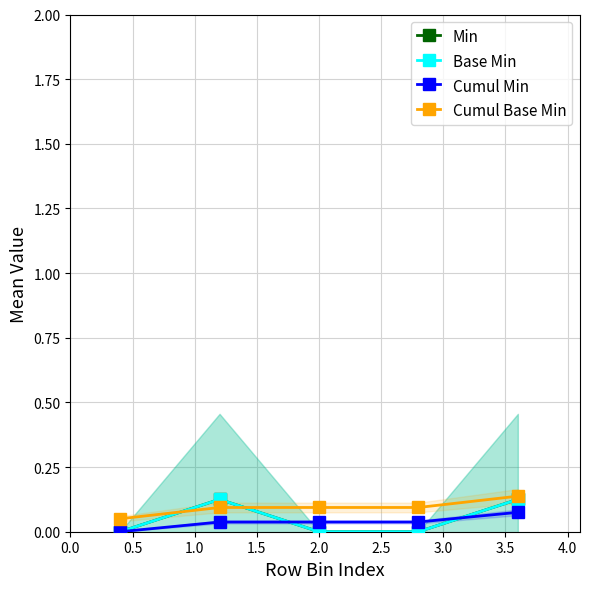

Which series has the widest spread of values?

Min